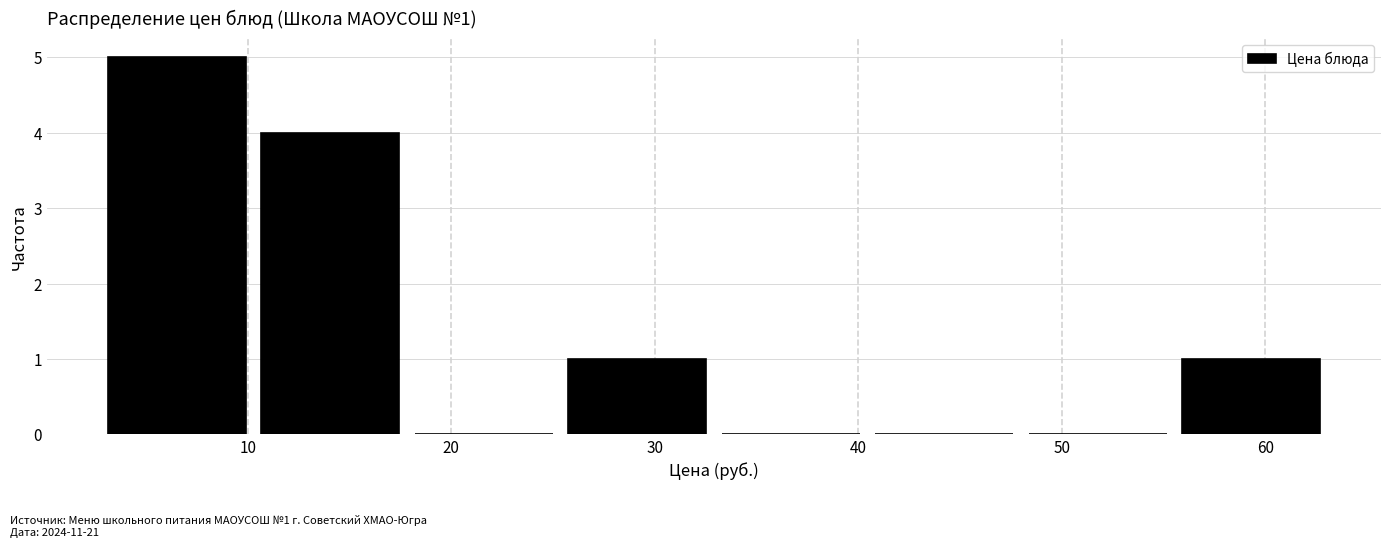

Over which range of the x-axis is the bar tallest?

3 to 10